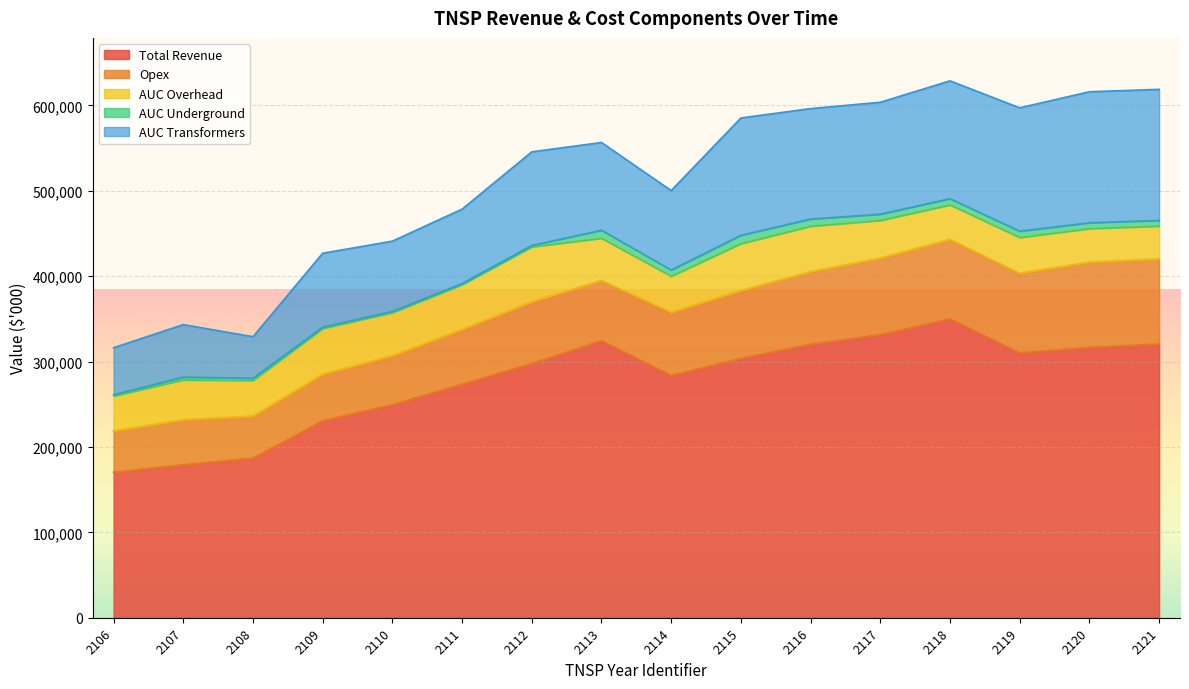

At which category is the sum across all series the highest?

2118